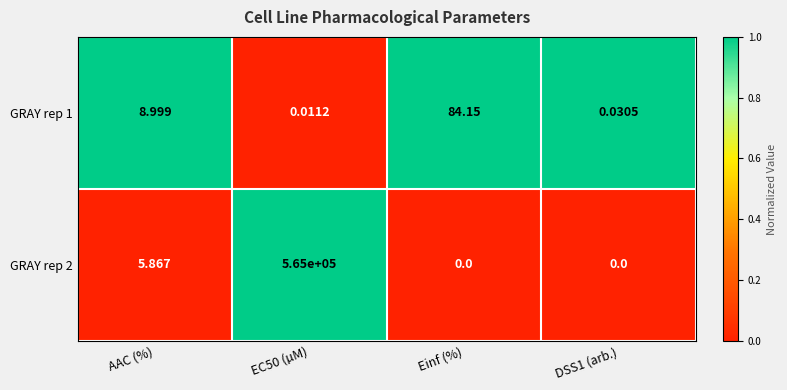

At which label is GRAY rep 1 closest to 42?

AAC (%)